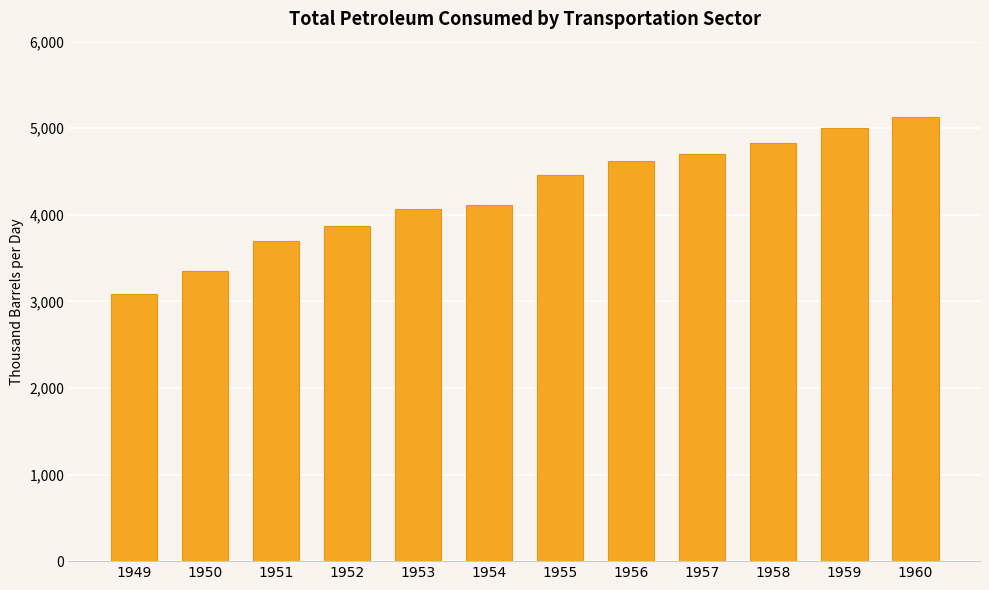

What is the difference between the values at 1953 and 1959?

937.7